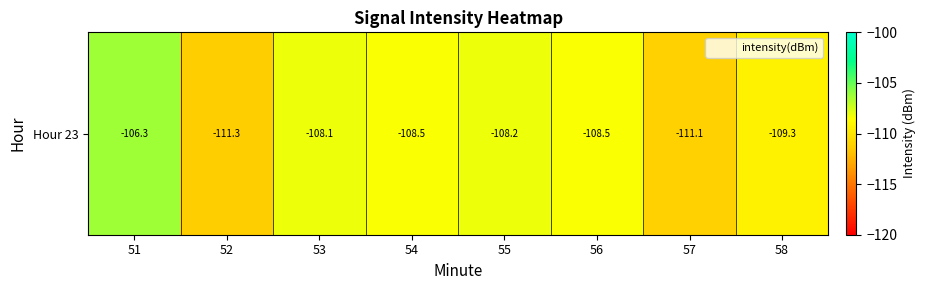

What is the greatest value displayed?

-106.3